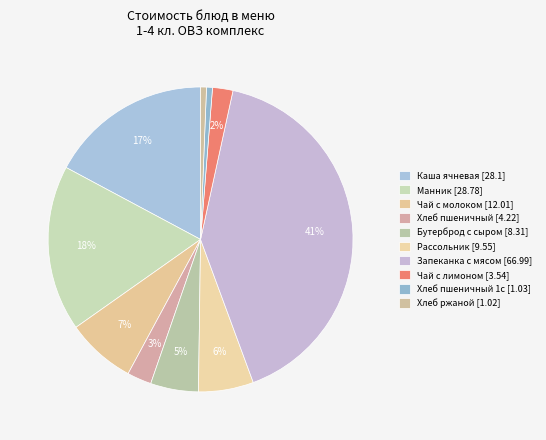

Count the number of slices in the pie.

10